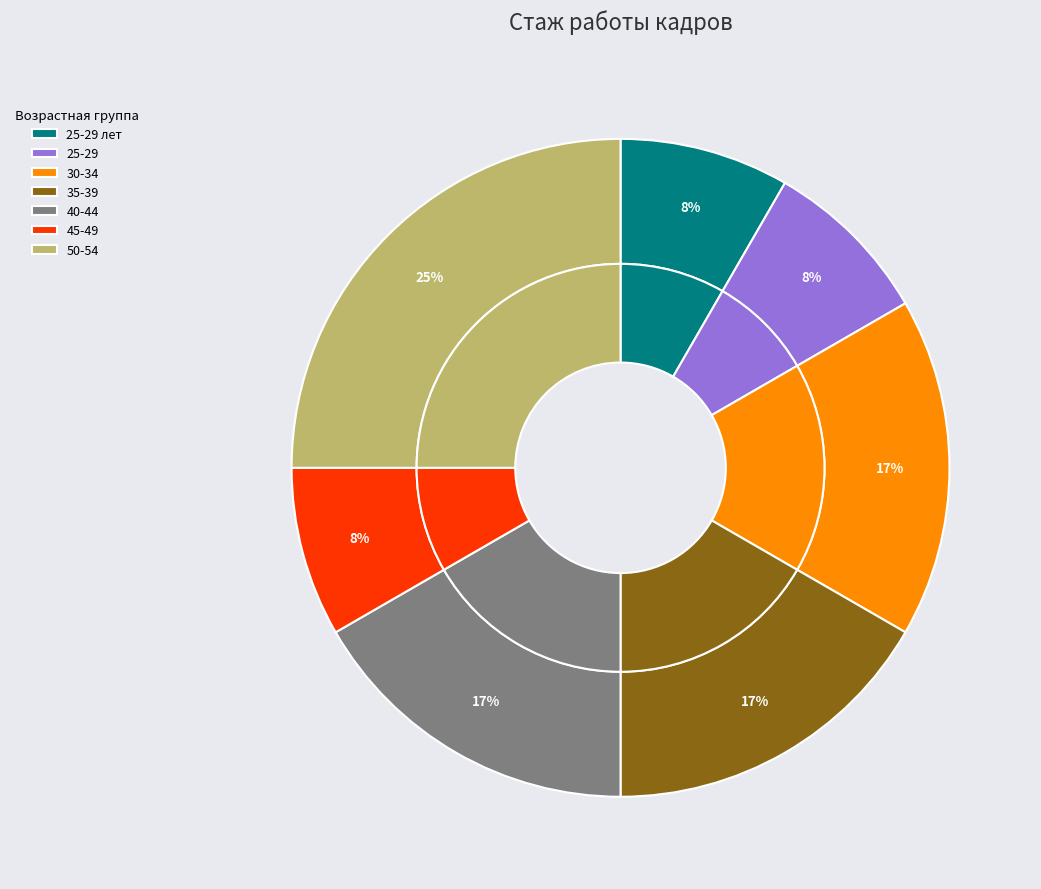

To the nearest percent, what is the combined percentage of 50-54 and 45-49?

33%